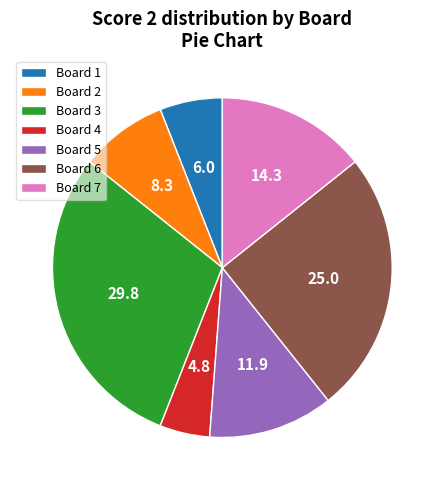

How many segments does this pie chart have?

7